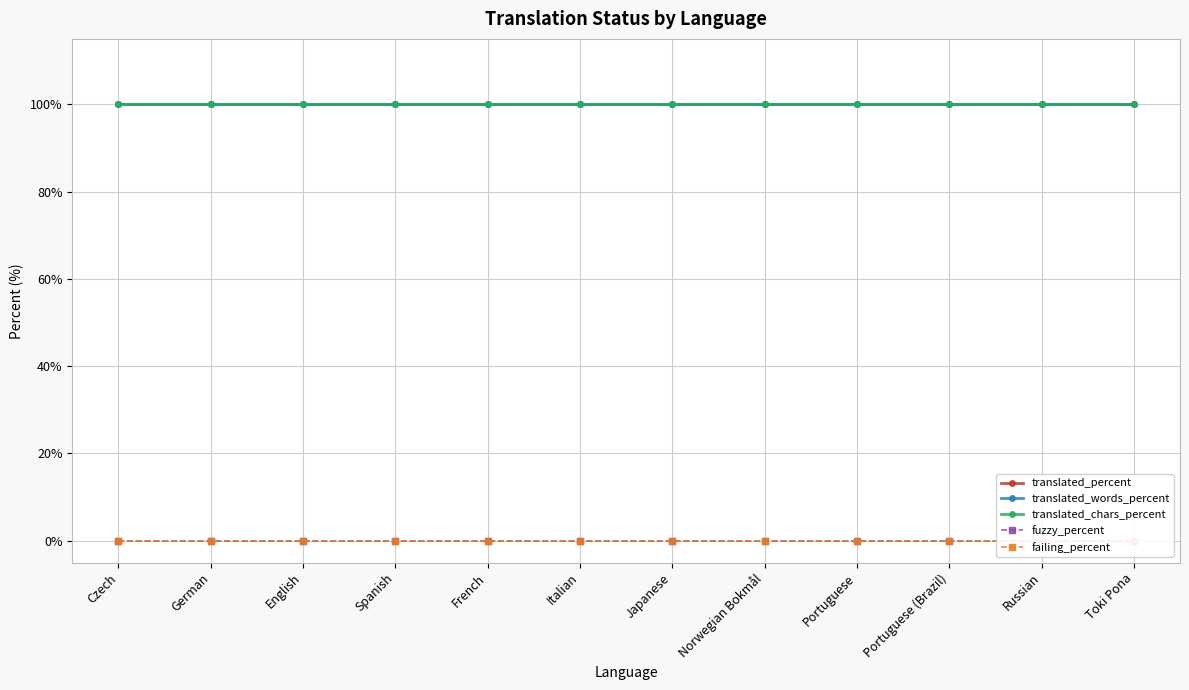

True or false: translated_percent and translated_chars_percent cross at least once.

False